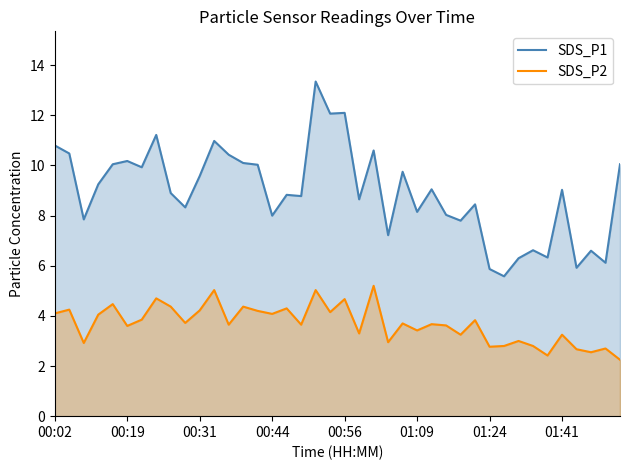

How many data points in SDS_P1 are above 9?

20